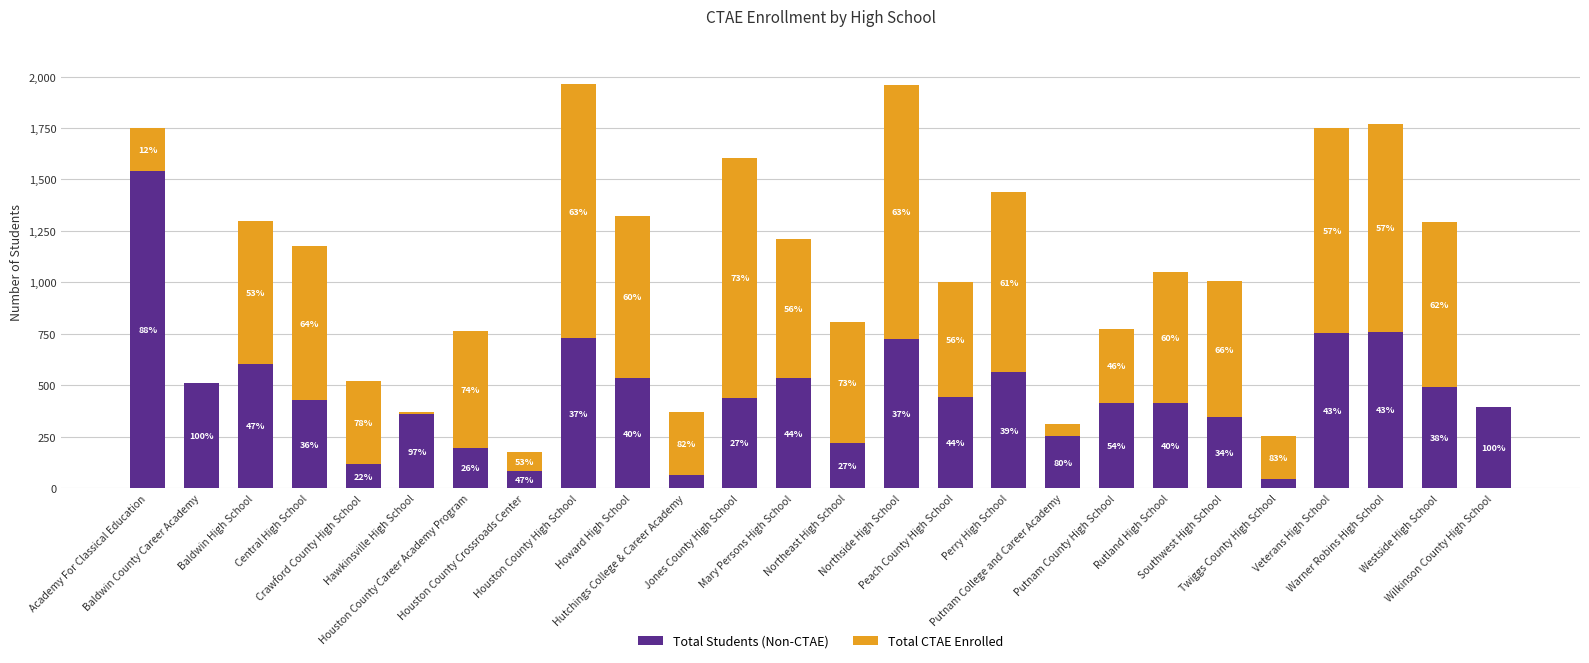

The value of Total Students (Non-CTAE) at Warner Robins High School is 760. True or false?

True